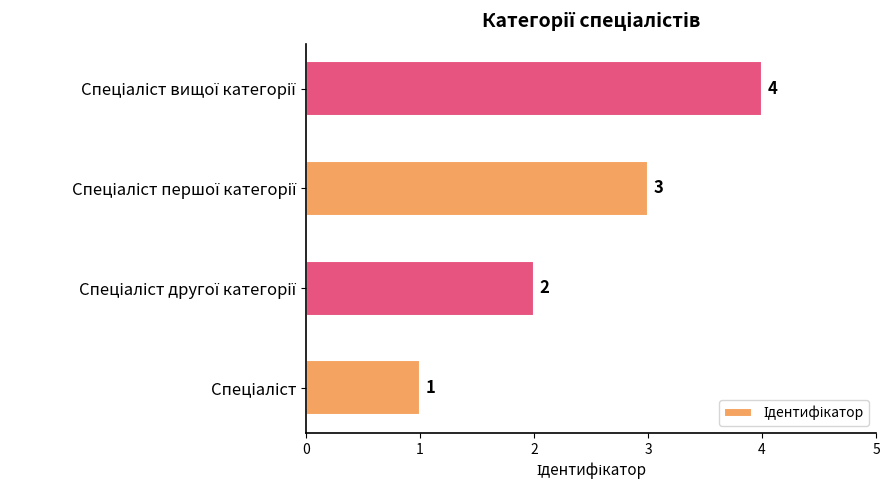

How many values are between 2 and 4?

3